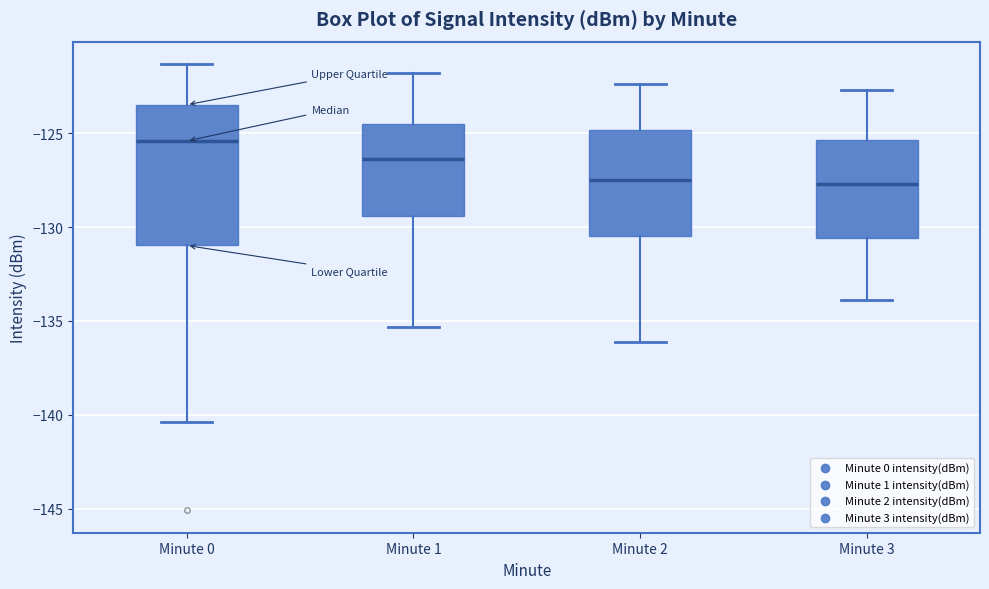

Which box is the tallest, from its lower edge to its upper edge?

Minute 0